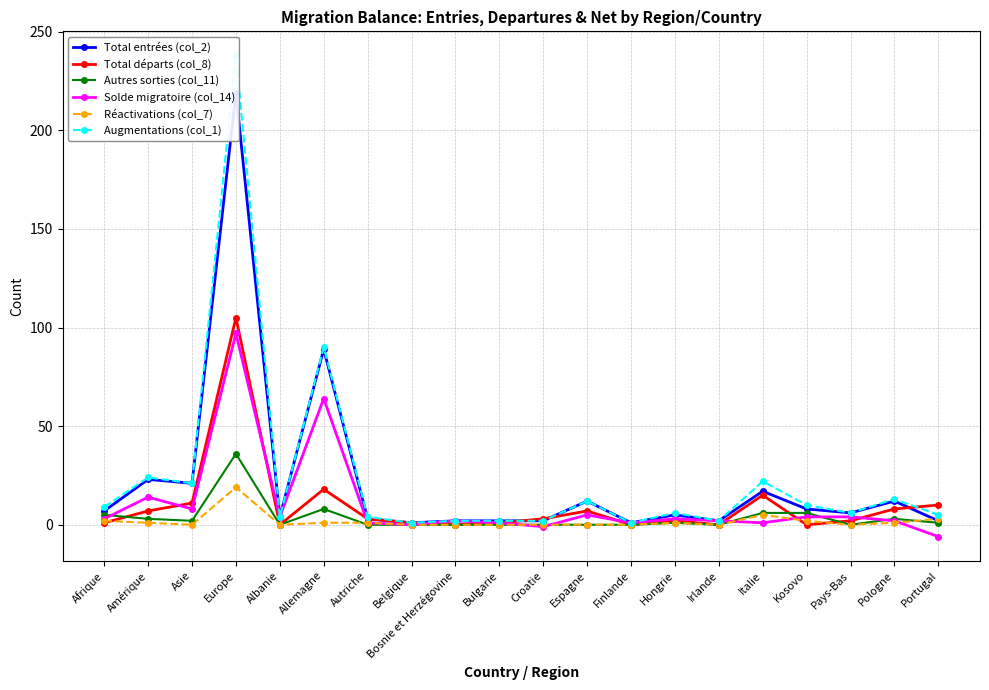

The Total entrées (col_2) series shows 3 at Autriche. True or false?

True